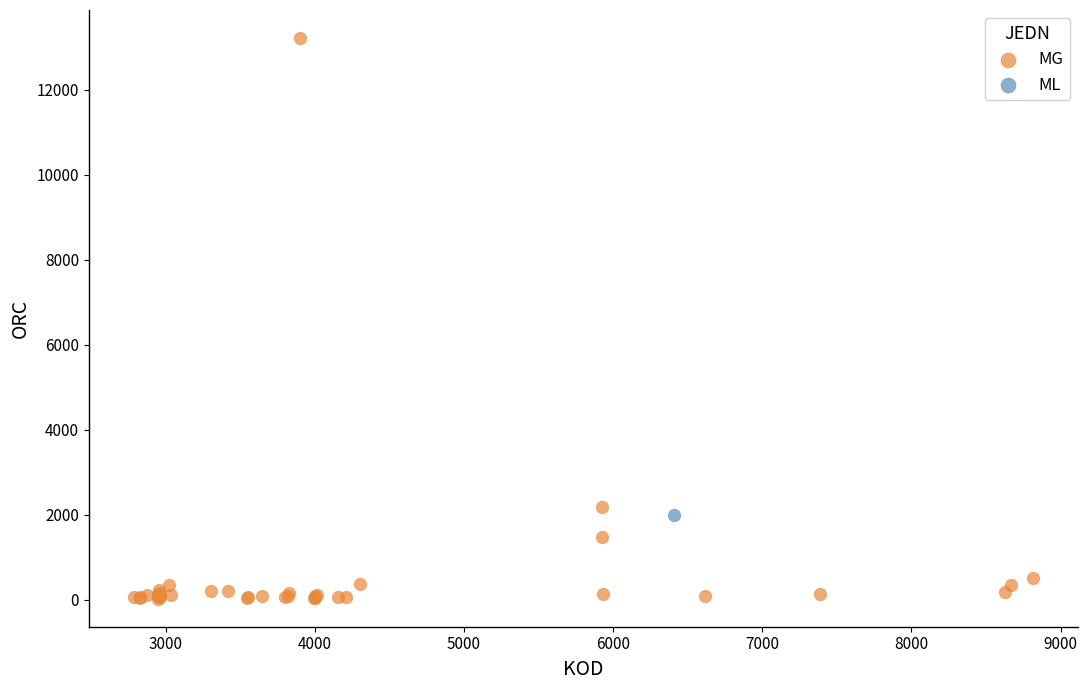

What are all the series names shown in the legend?

MG, ML